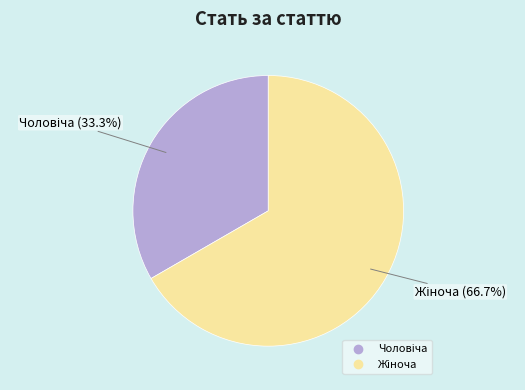

How many slices are in this pie chart?

2